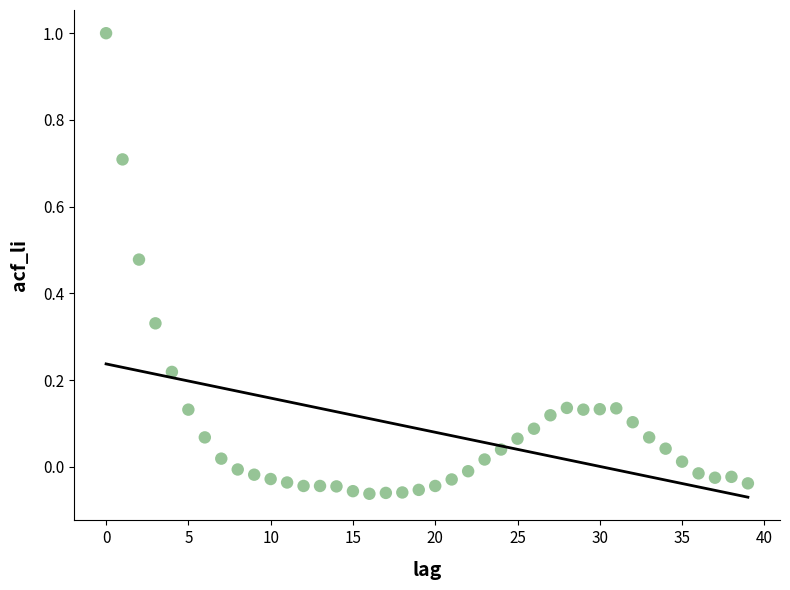

What is the range of Y values (max minus min)?

1.1